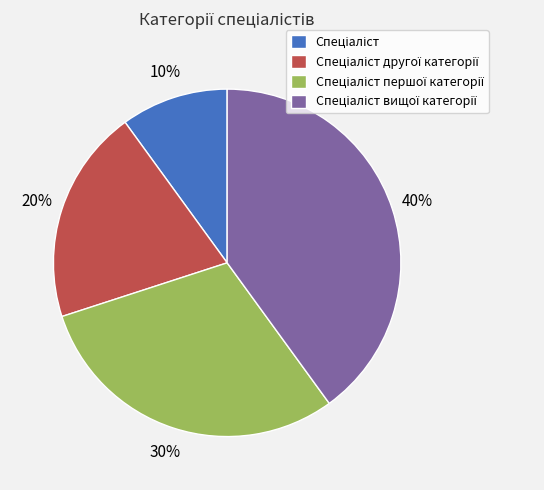

To the nearest percent, what is the difference between the largest and smallest slice percentages?

30%